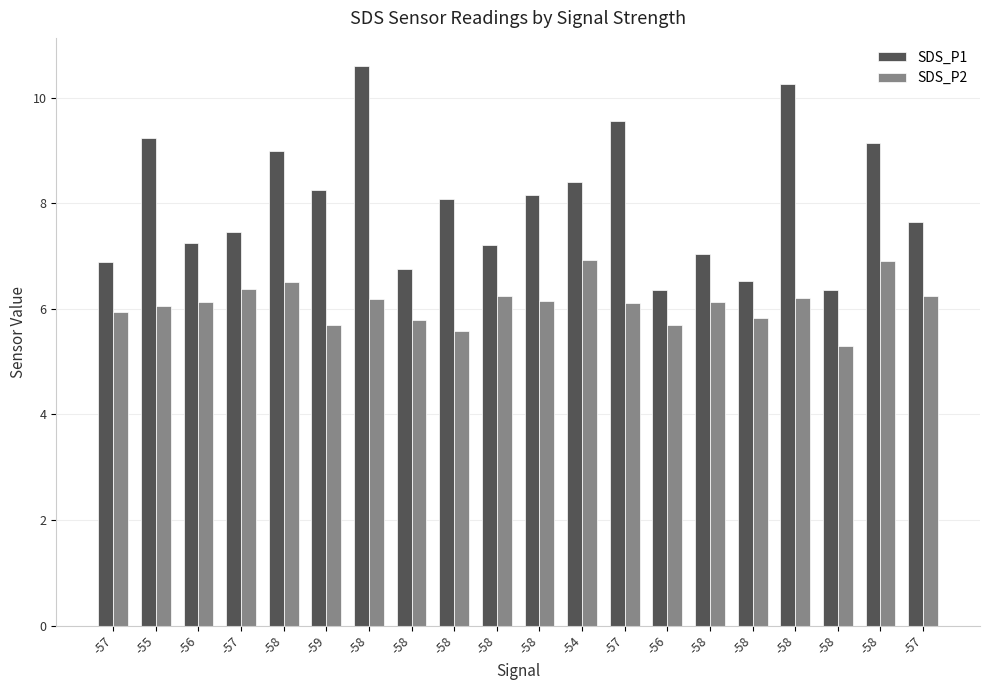

What is the minimum value for SDS_P1?

6.3